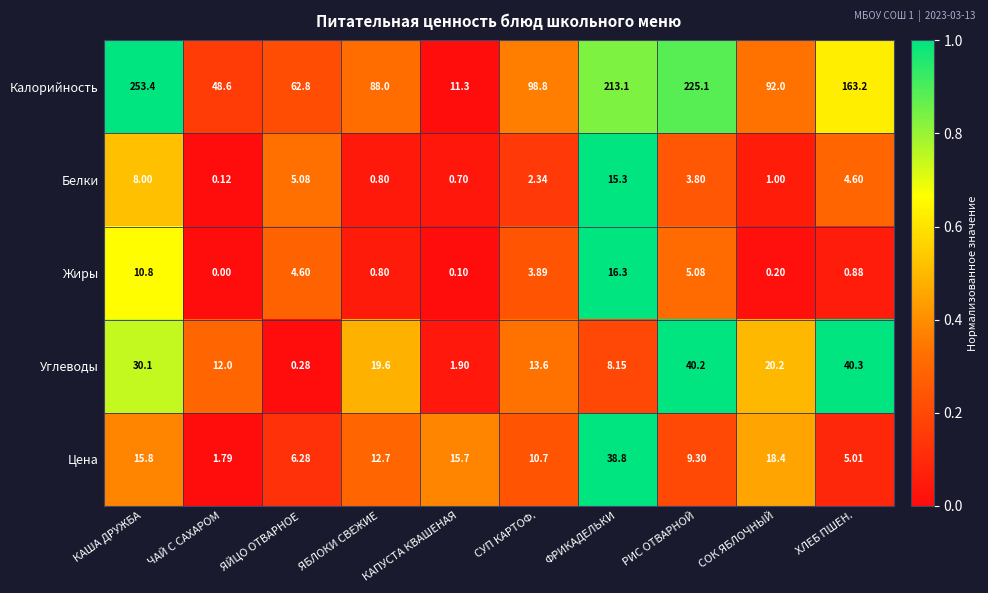

Which series has the largest range (max minus min)?

Калорийность